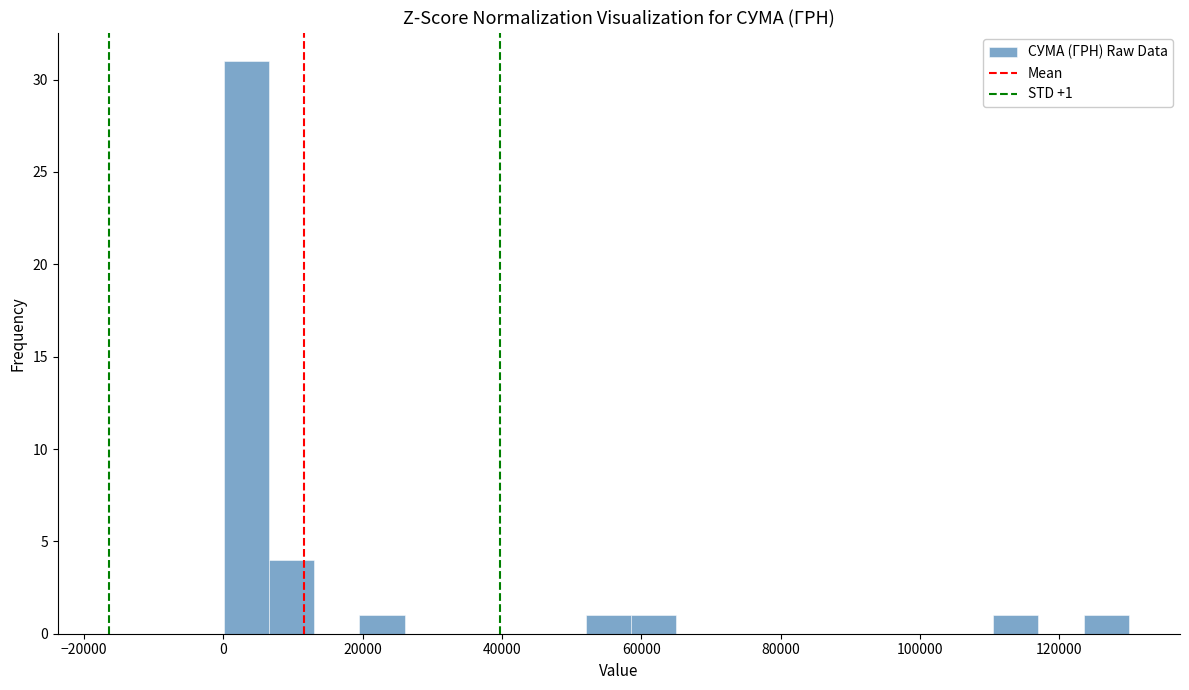

Read against the x-axis, roughly where is the centre of the tallest bar?

4000